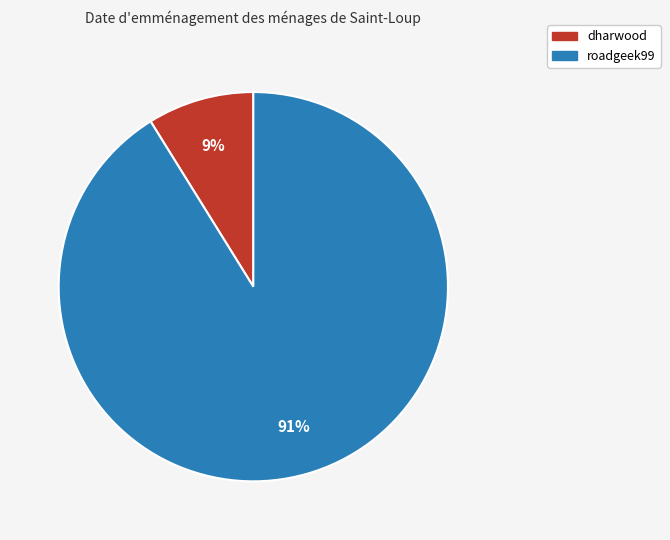

True or false: dharwood accounts for 20% of the total.

False